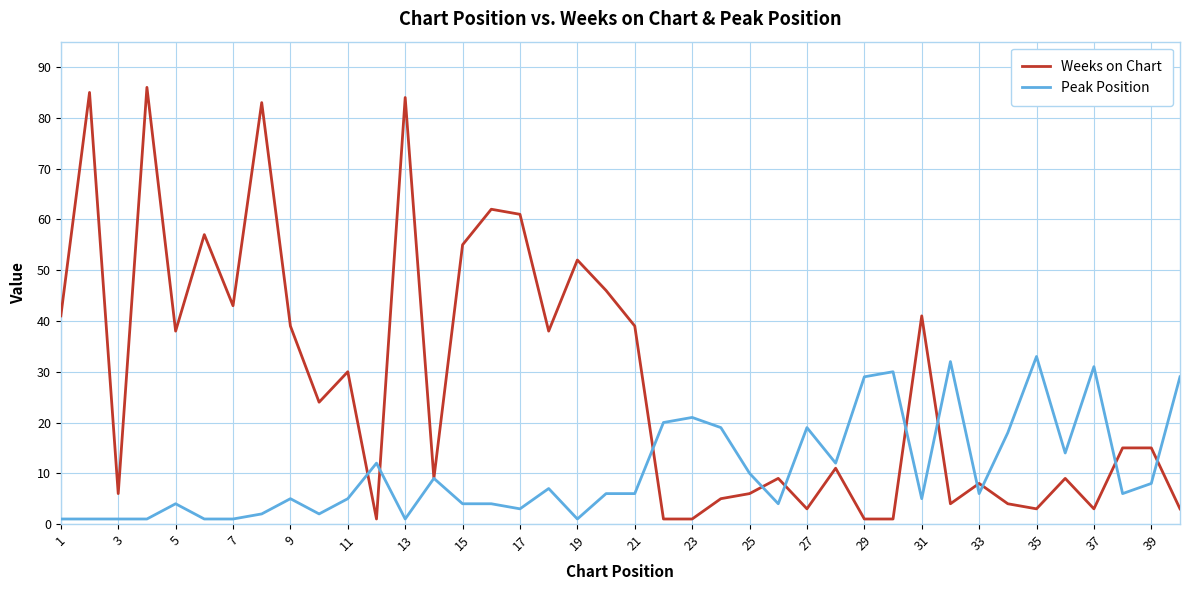

List the series in order of their overall mean, highest first.

Weeks on Chart, Peak Position